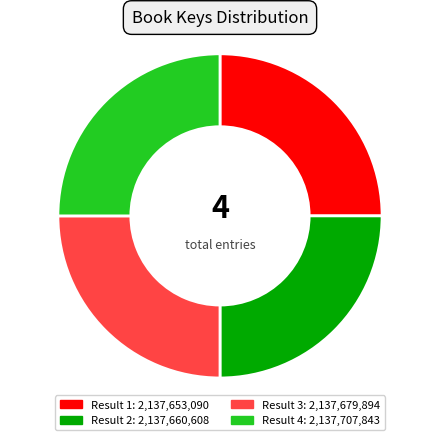

Does any single category account for the majority?

No